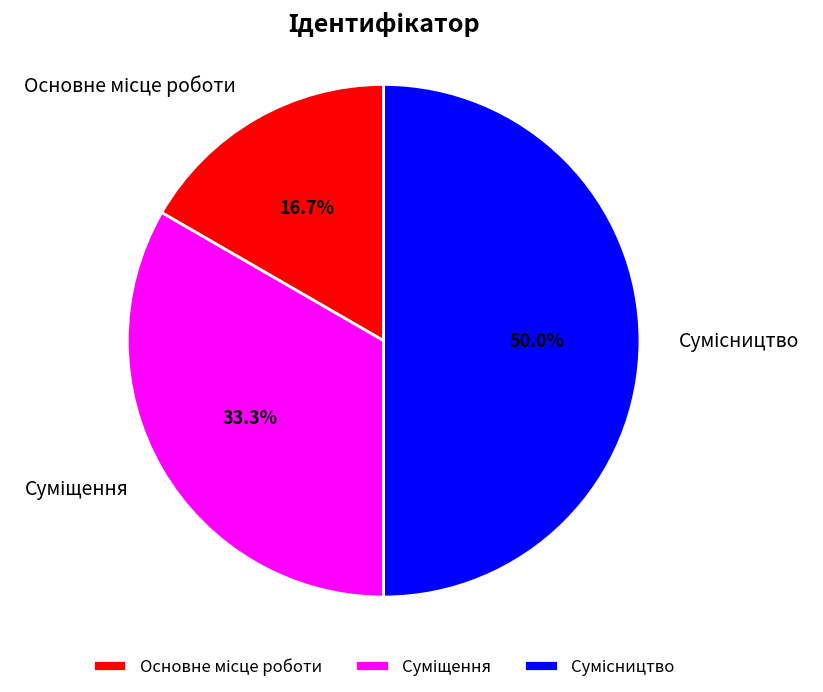

How many slices are in this pie chart?

3